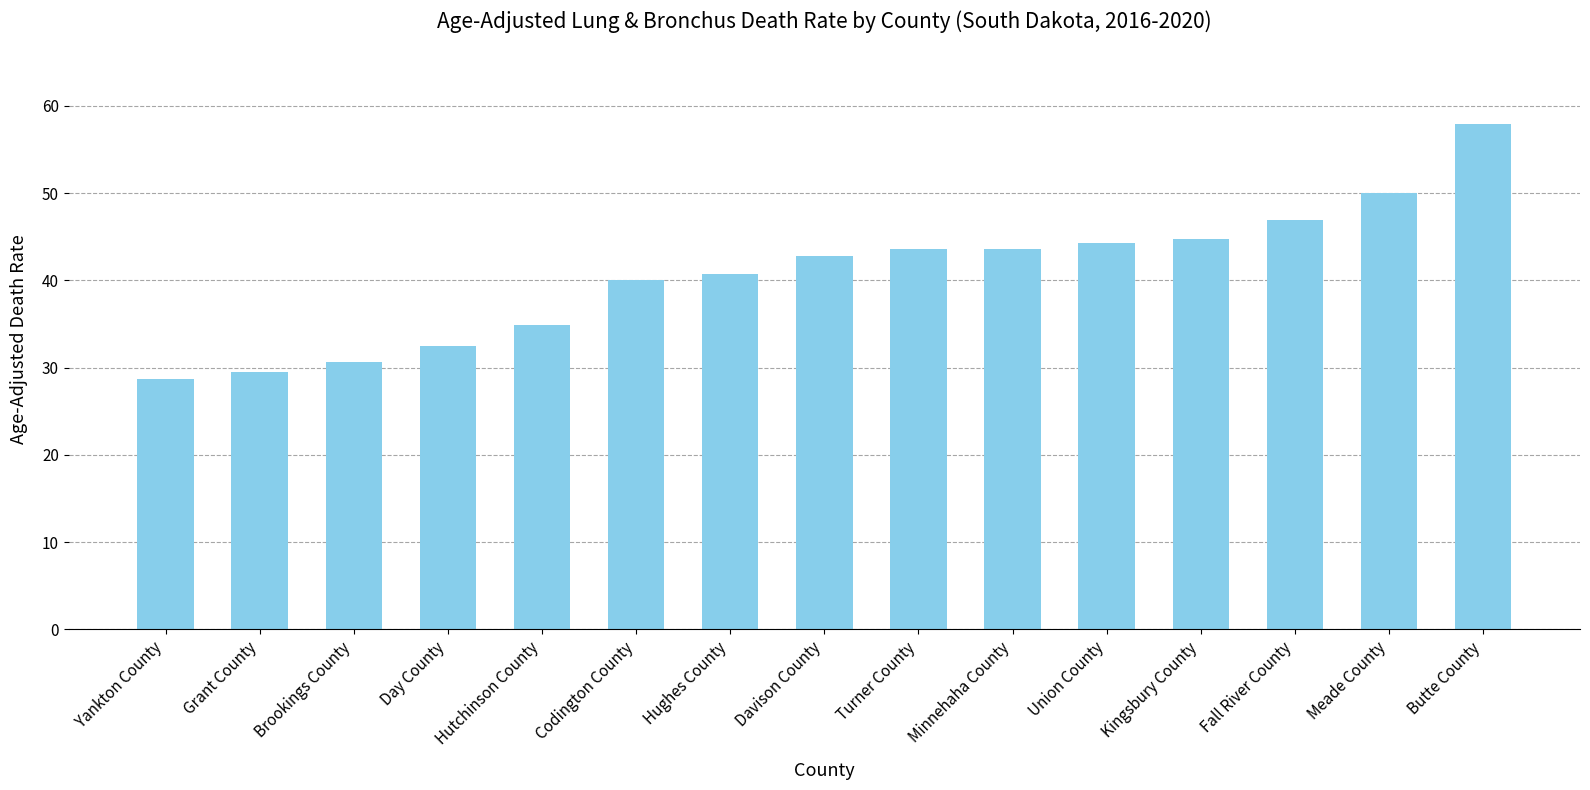

True or false: the data shows 28.7 at Yankton County.

True